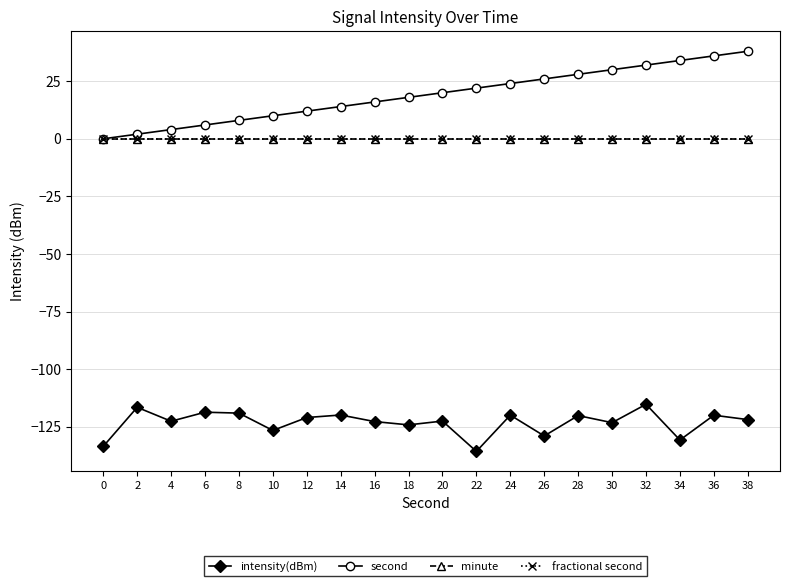

Which series has the widest spread of values?

second